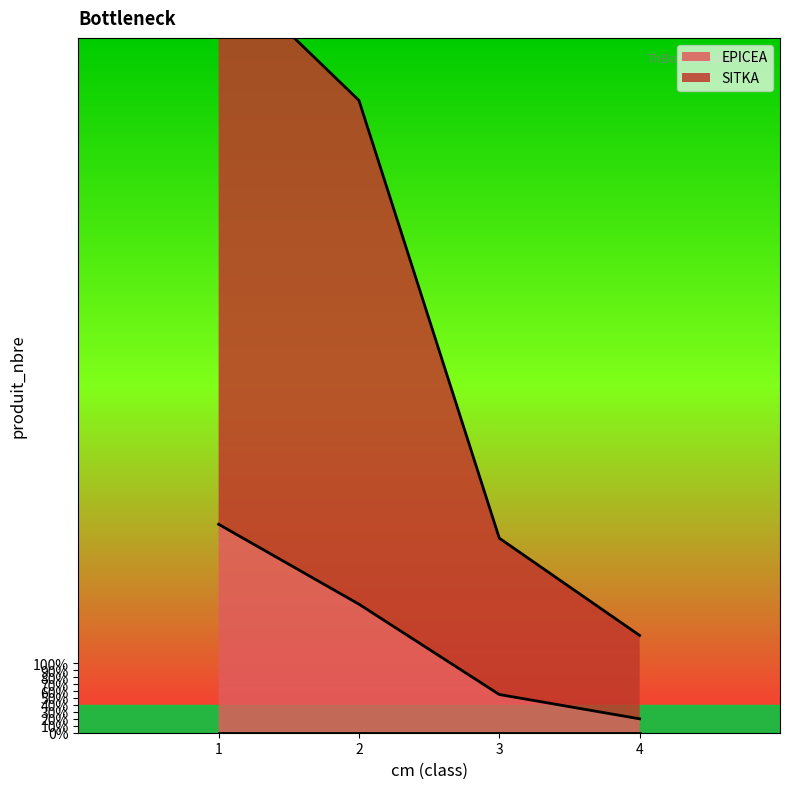

How many lines are shown in the chart?

2